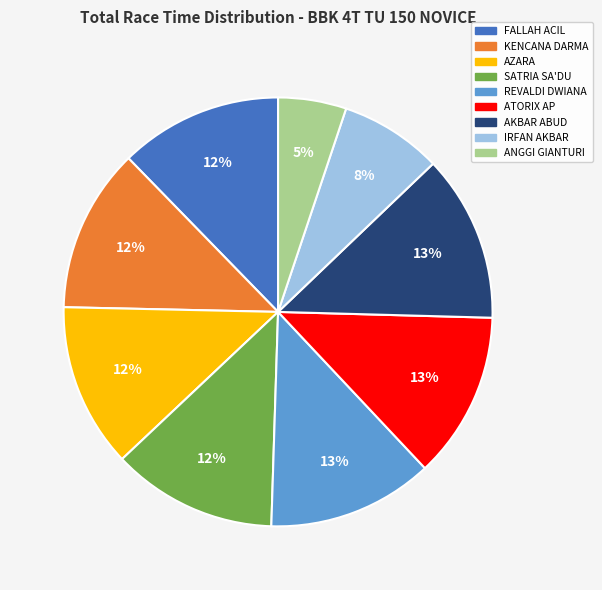

How many slices are in this pie chart?

9